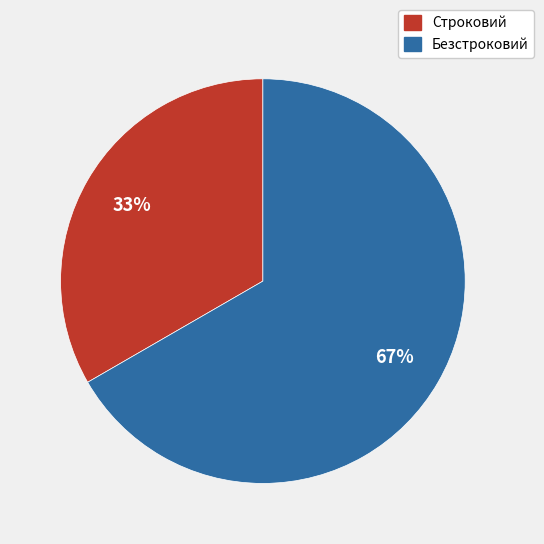

Which category has the biggest portion of the pie?

Безстроковий